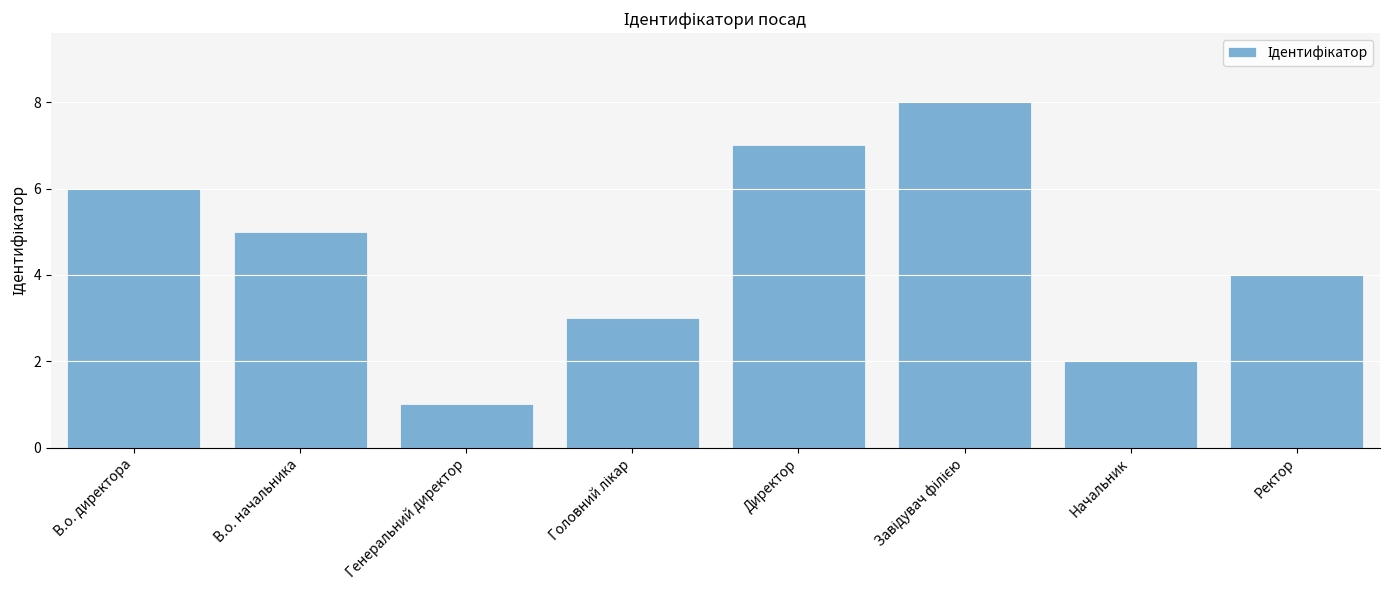

Approximately how many times larger is the value at Начальник compared to Ректор?

0.5